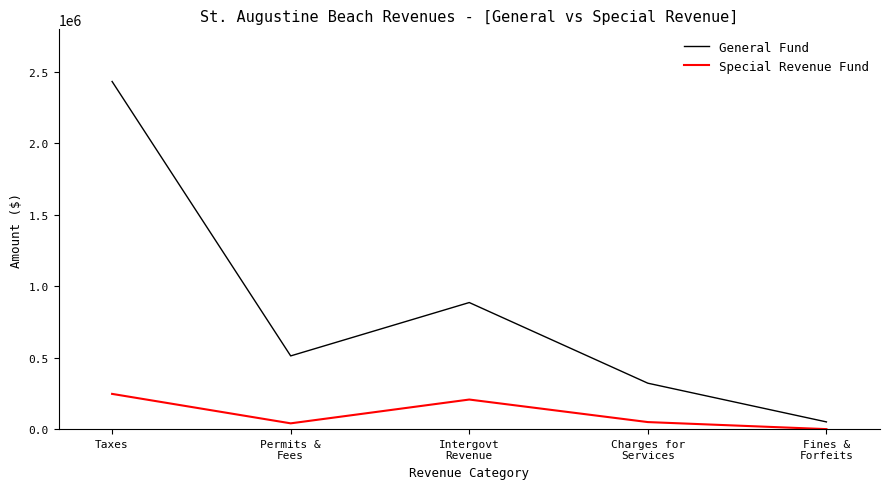

At which category is the sum across all series the highest?

Taxes